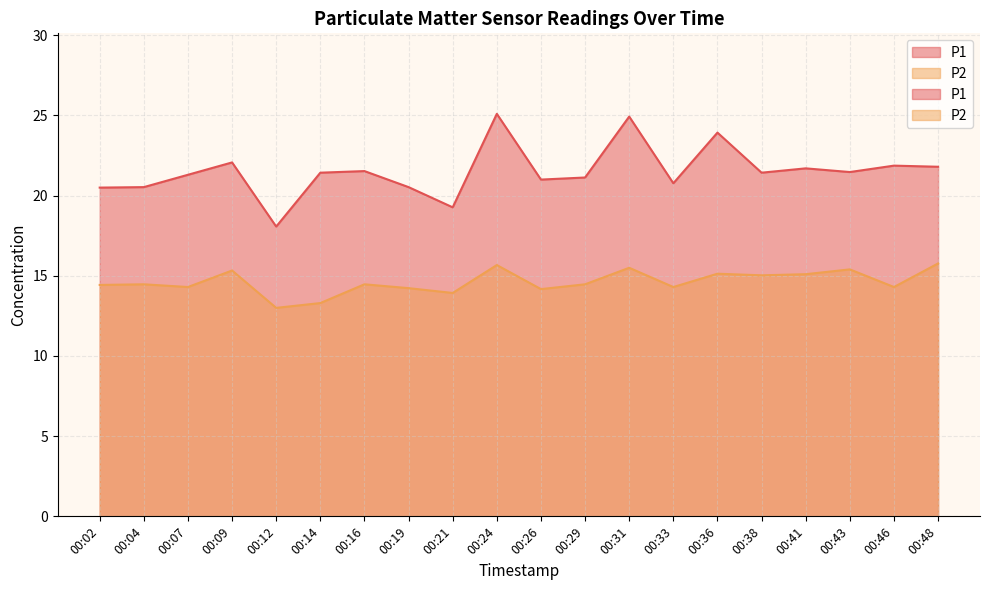

Reading right to left, list all the values displayed in this chart.

P1: 21.8	21.9	21.5	21.7	21.4	23.9	20.8	24.9	21.1	21.0	25.1	19.3	20.5	21.5	21.4	18.1	22.1	21.3	20.5	20.5
P2: 15.8	14.3	15.4	15.1	15.0	15.1	14.3	15.5	14.5	14.2	15.7	13.9	14.2	14.5	13.3	13.0	15.3	14.3	14.5	14.4